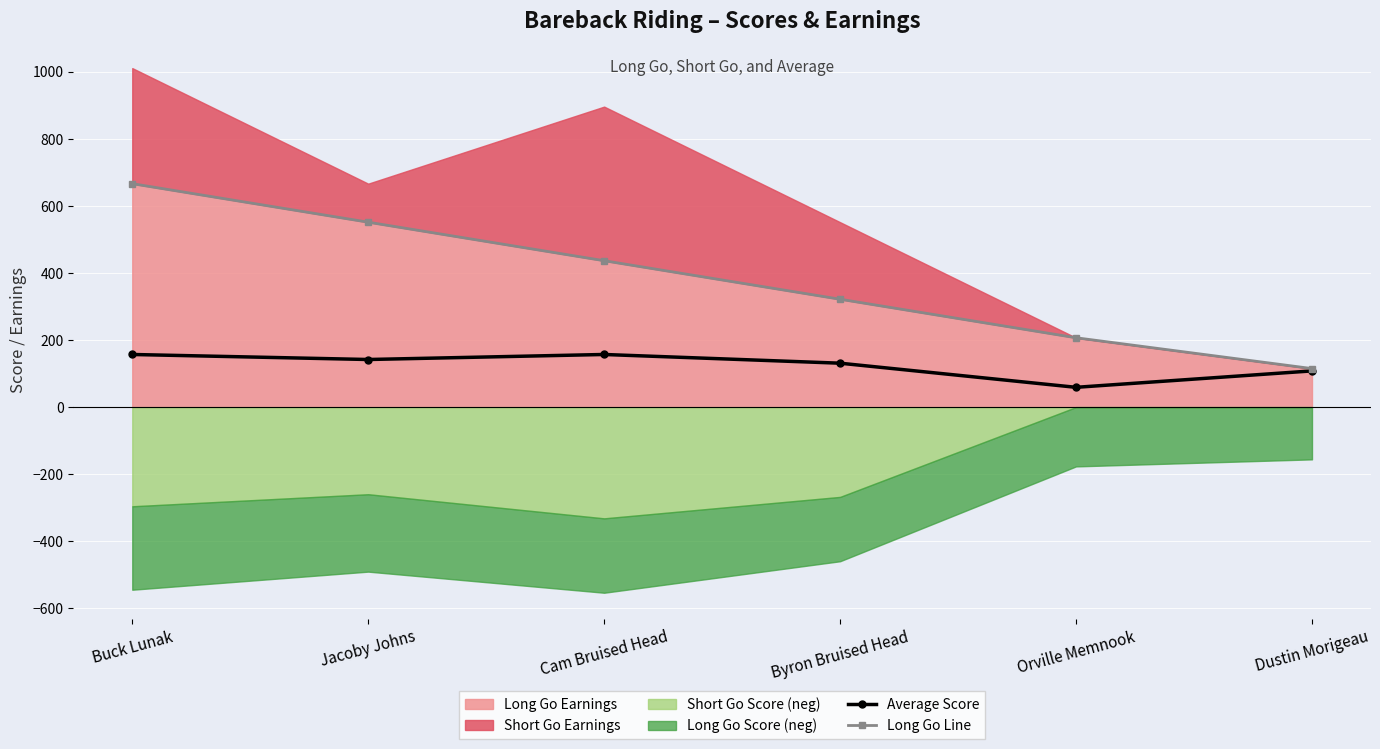

Reading left to right, extract all data points from this chart.

Average Score: Buck Lunak=157.0	Jacoby Johns=142.0	Cam Bruised Head=157.0	Byron Bruised Head=131.0	Orville Memnook=59.0	Dustin Morigeau=108.0
Long Go Line: Buck Lunak=666.7	Jacoby Johns=551.8	Cam Bruised Head=436.8	Byron Bruised Head=321.9	Orville Memnook=206.9	Dustin Morigeau=115.0